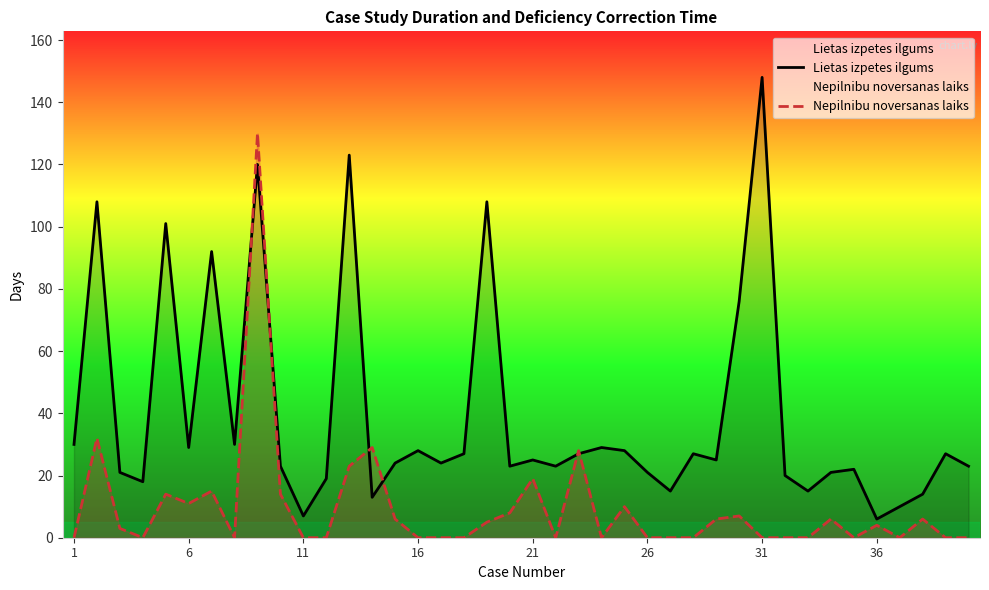

What is the difference between the maximum and minimum values in the Lietas izpetes ilgums series?

142